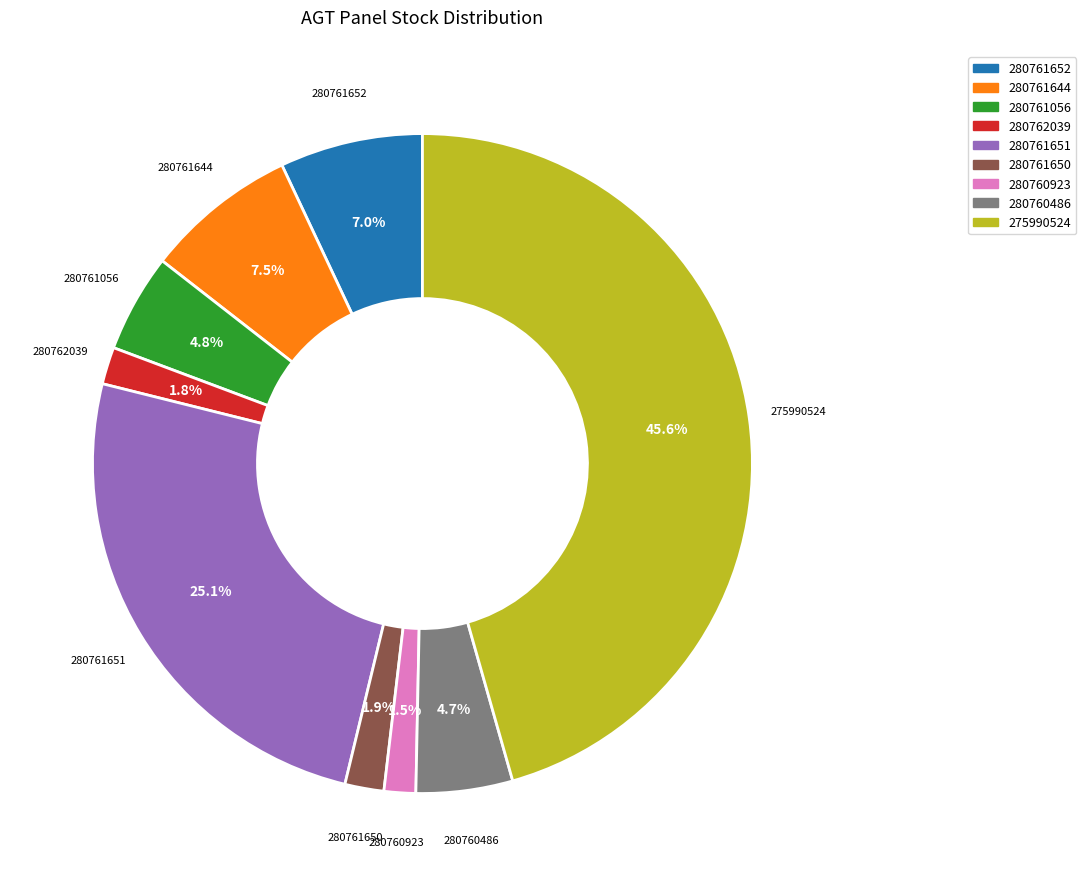

Does any single category account for the majority?

No